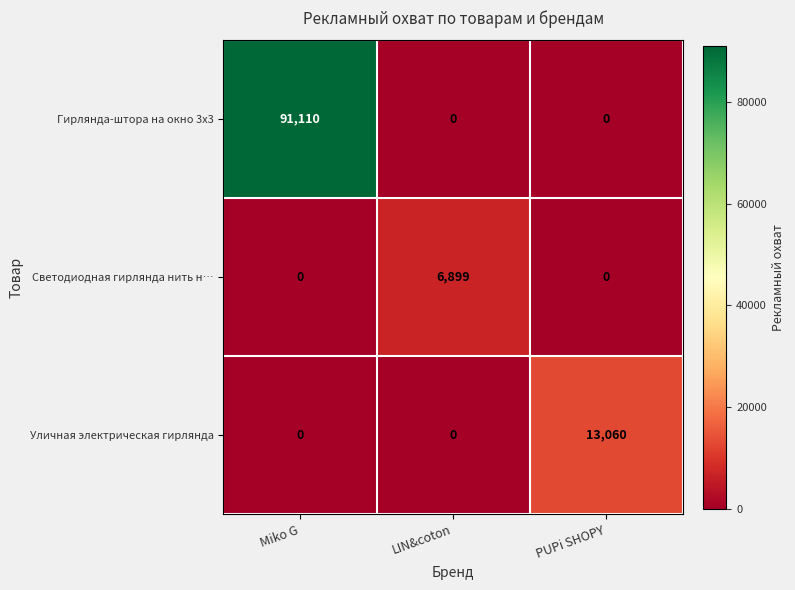

What is the difference between the maximum and minimum values in the Уличная электрическая гирлянда series?

13060